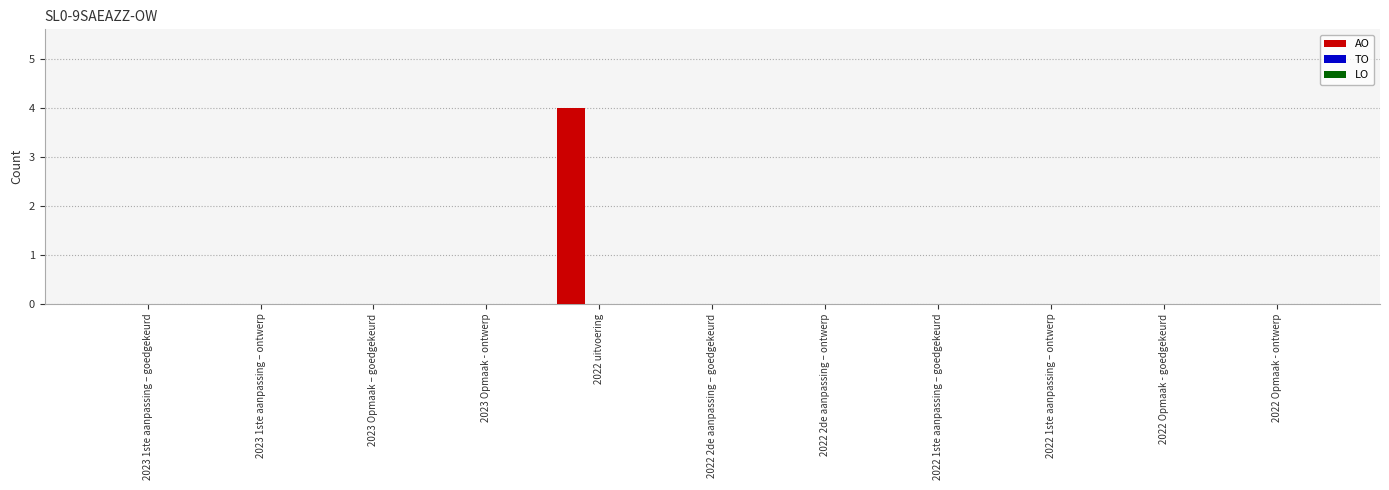

True or false: the data shows 2 at 2023 1ste aanpassing – goedgekeurd.

False